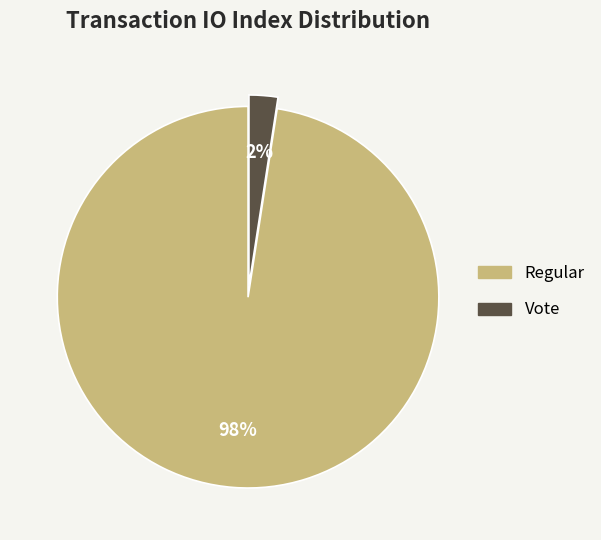

Is there a majority slice in this chart?

Yes